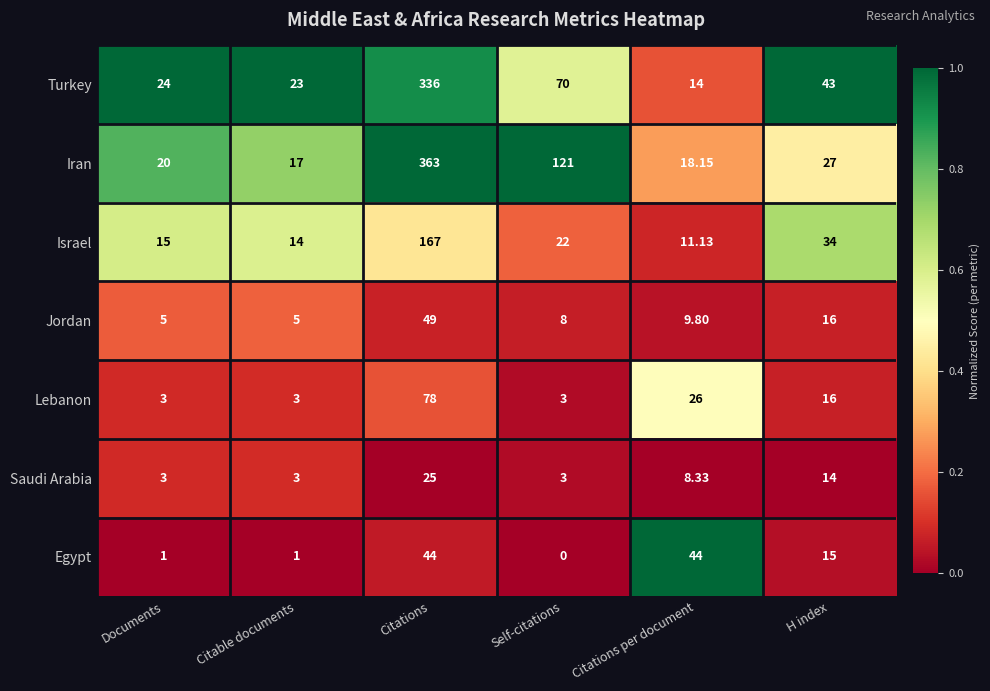

Rank the categories by Turkey value from lowest to highest.

Citations per document, Citable documents, Documents, H index, Self-citations, Citations